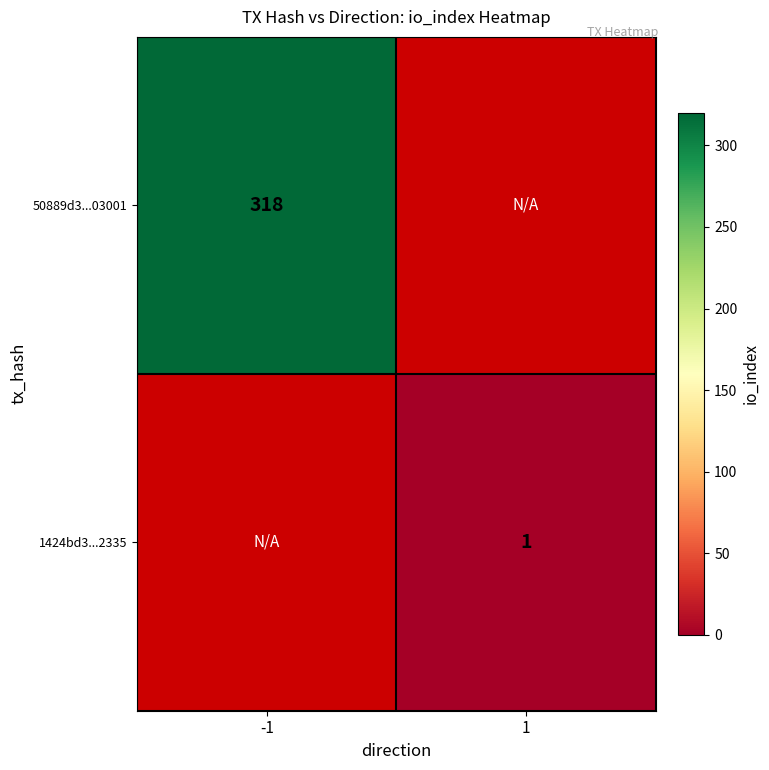

Count the number of data series in this chart.

2